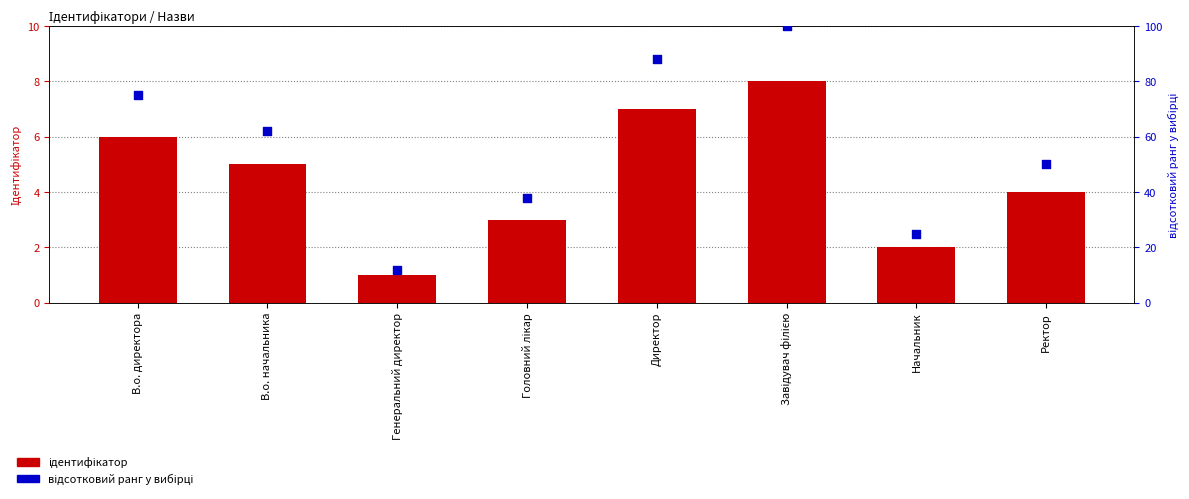

Which series has the widest spread of Y values?

відсотковий ранг